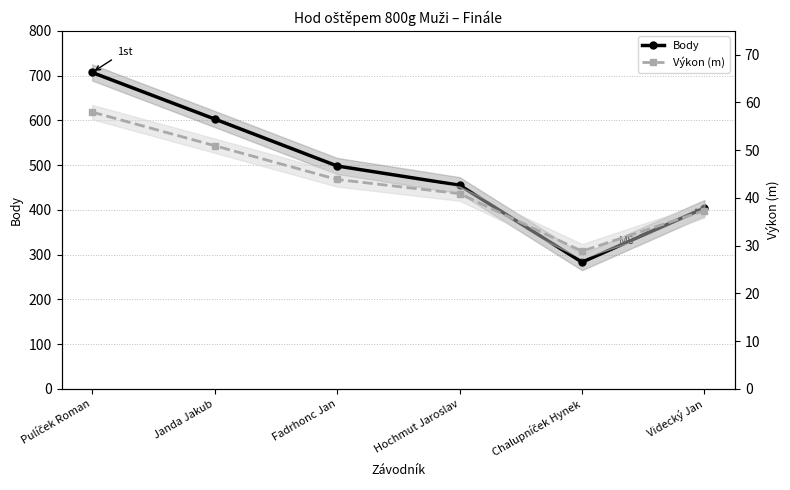

Does the chart have visible grid lines?

Yes